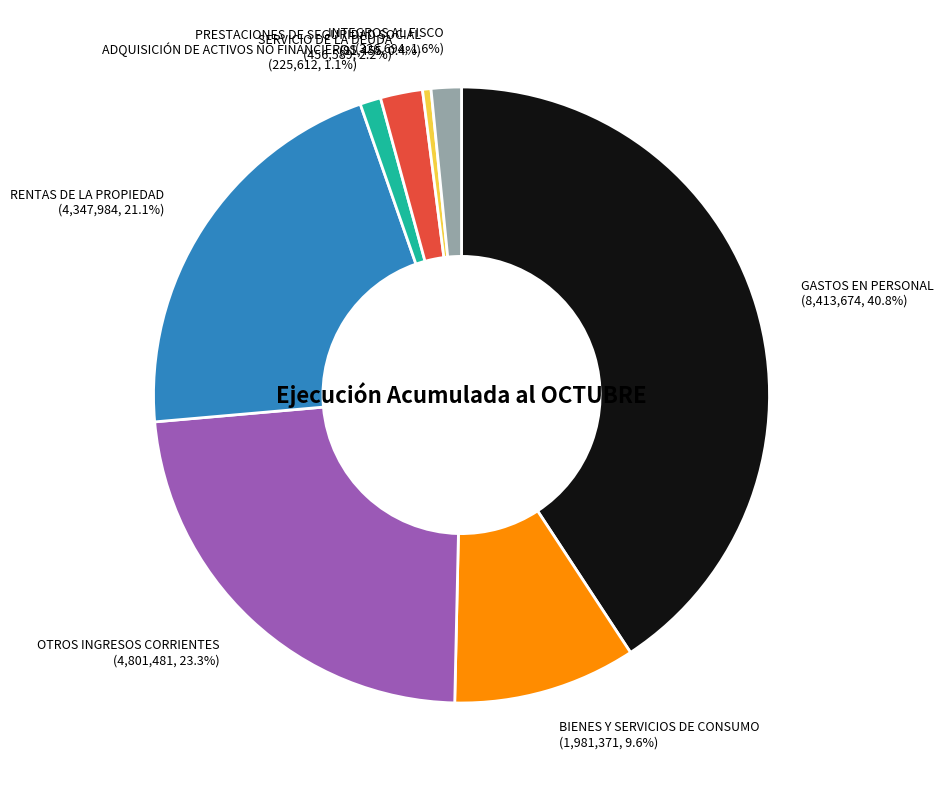

To the nearest percent, what is the average slice percentage?

12%